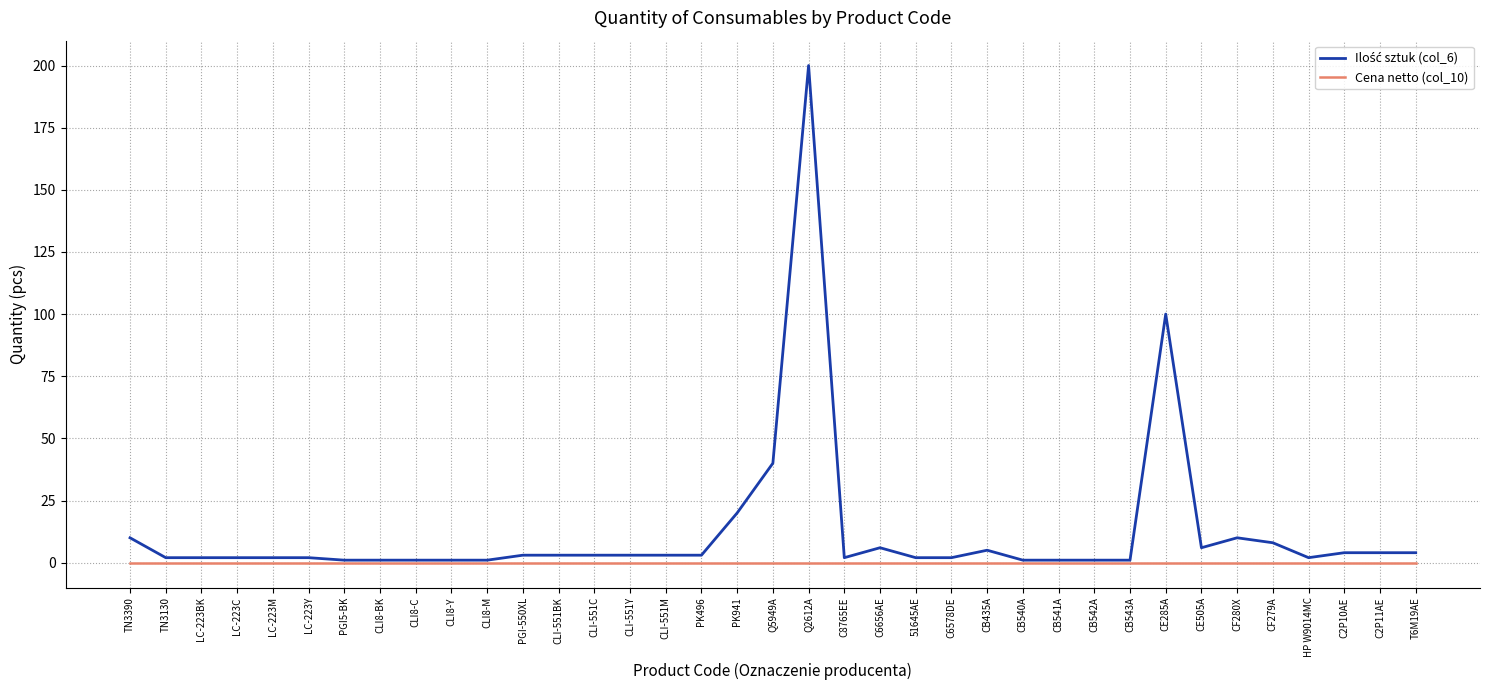

Is this an area chart (filled region under the line)?

No